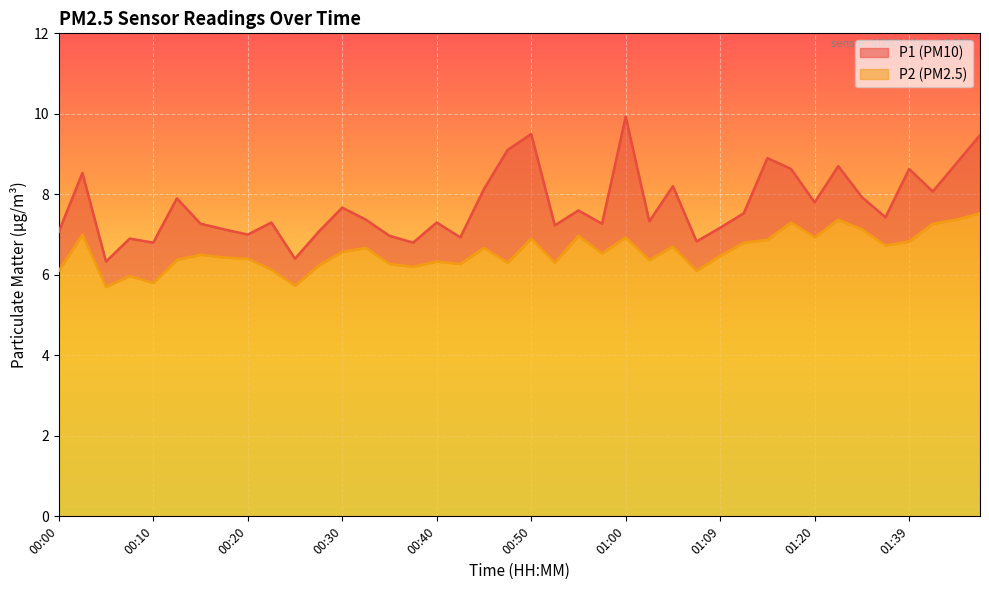

Which series has the largest total across all categories?

P1